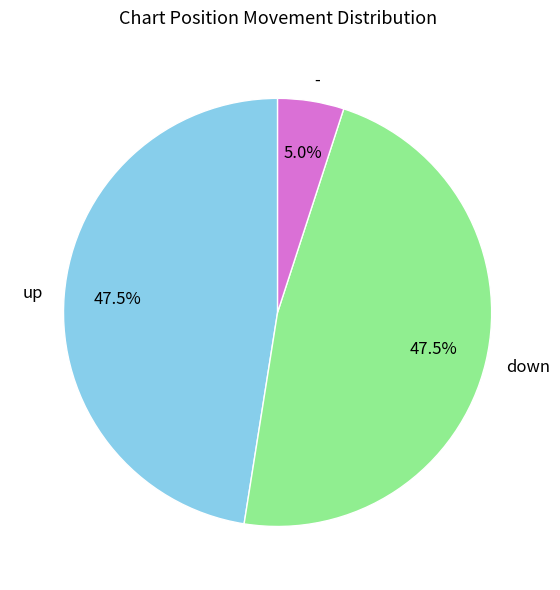

How much of the chart is everything except -?

95.0%